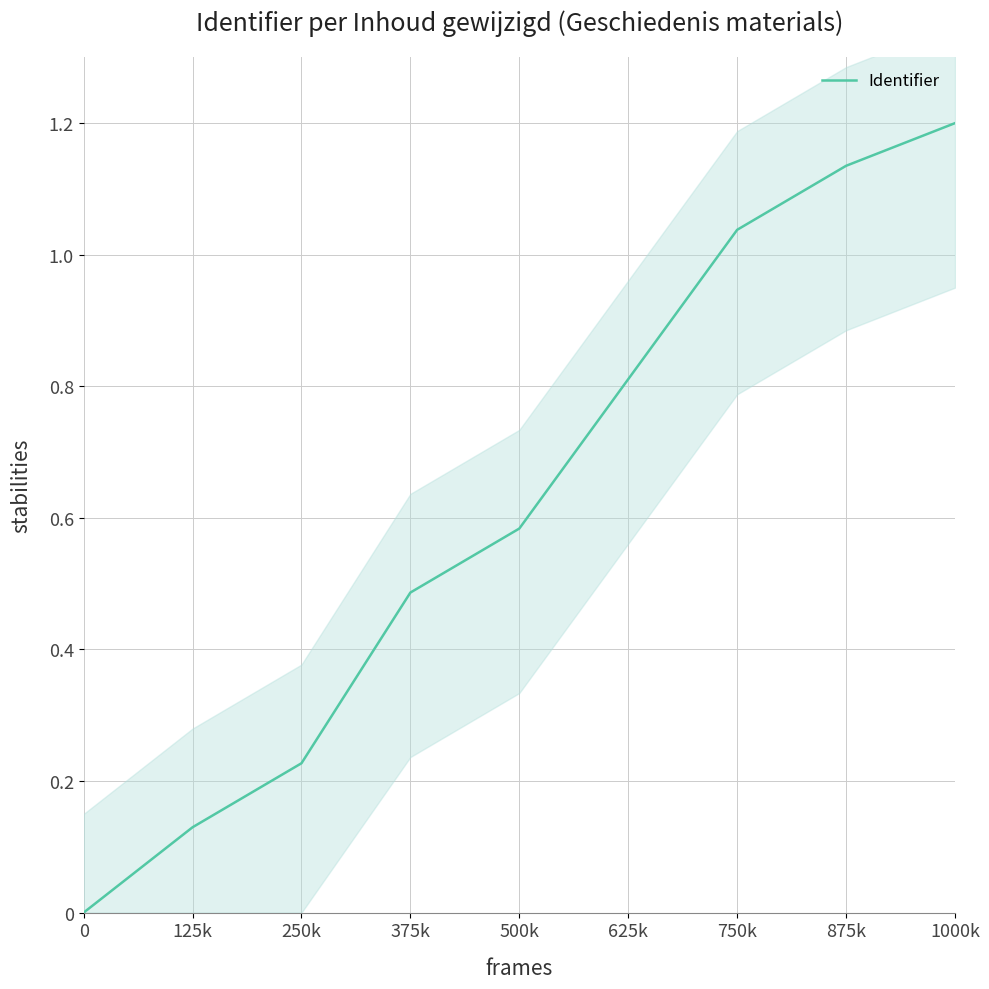

What is the difference between the values at 0 and 625k?

0.8